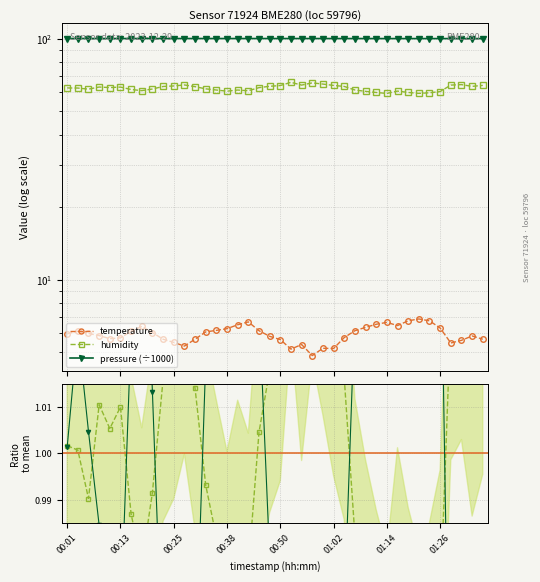

What position from the right is 00:50?

20